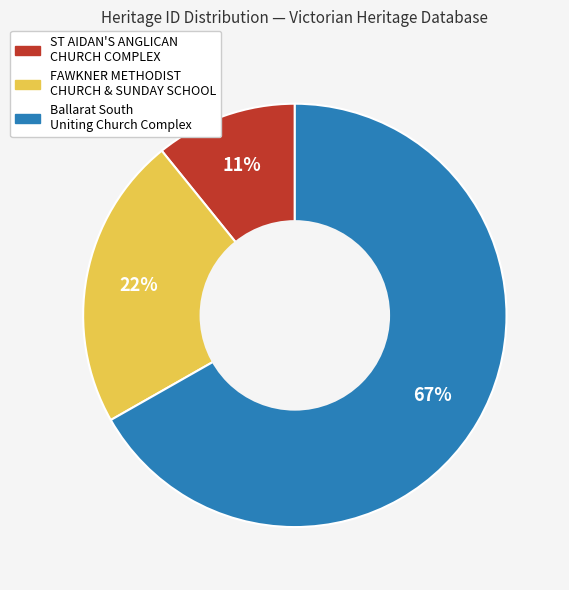

Rank the categories by value from highest to lowest.

Ballarat South Uniting Church Complex, FAWKNER METHODIST CHURCH & SUNDAY SCHOOL, ST AIDAN'S ANGLICAN CHURCH COMPLEX